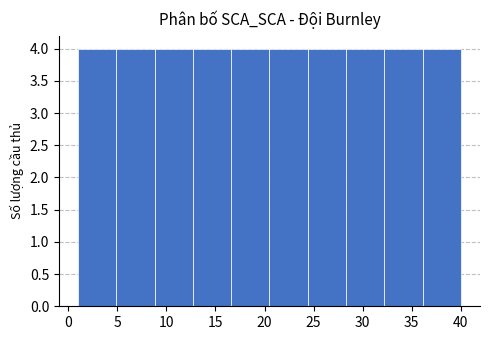

Reading left to right, transcribe this chart: for each bar, give the range it covers on the x-axis and its height. Neither the bar edges nor the heights are printed on the chart, so give them approximately, as read against the axes.

1.0 to 4.9: 4
4.9 to 8.8: 4
8.8 to 12.7: 4
12.7 to 16.6: 4
16.6 to 20.5: 4
20.5 to 24.4: 4
24.4 to 28.3: 4
28.3 to 32.2: 4
32.2 to 36.1: 4
36.1 to 40.0: 4